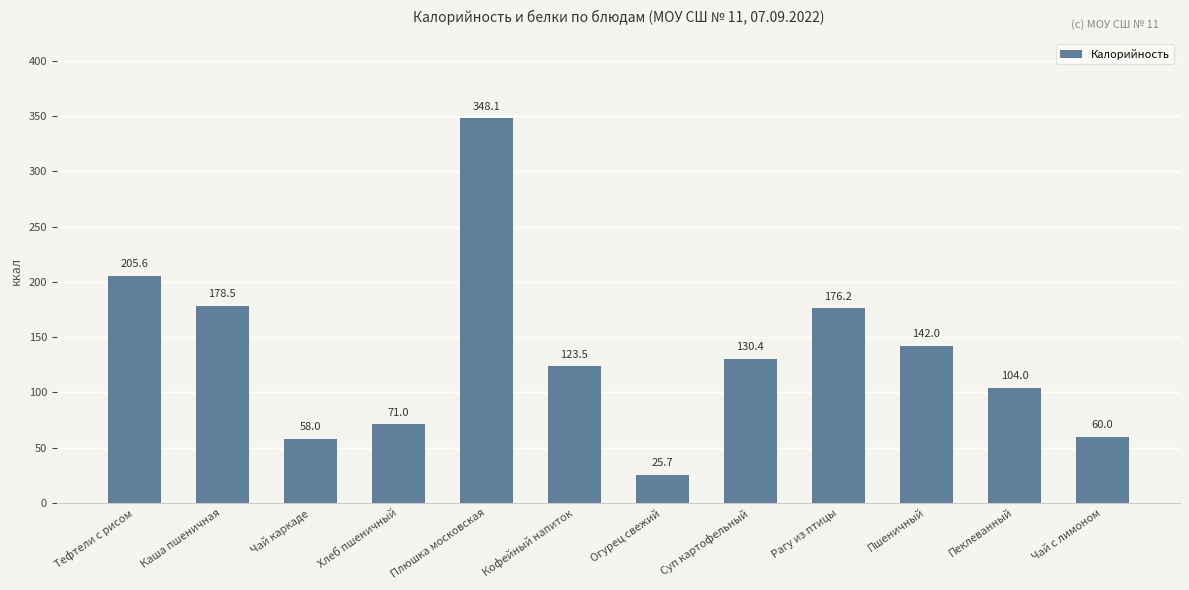

Count the number of values greater than 130.

6